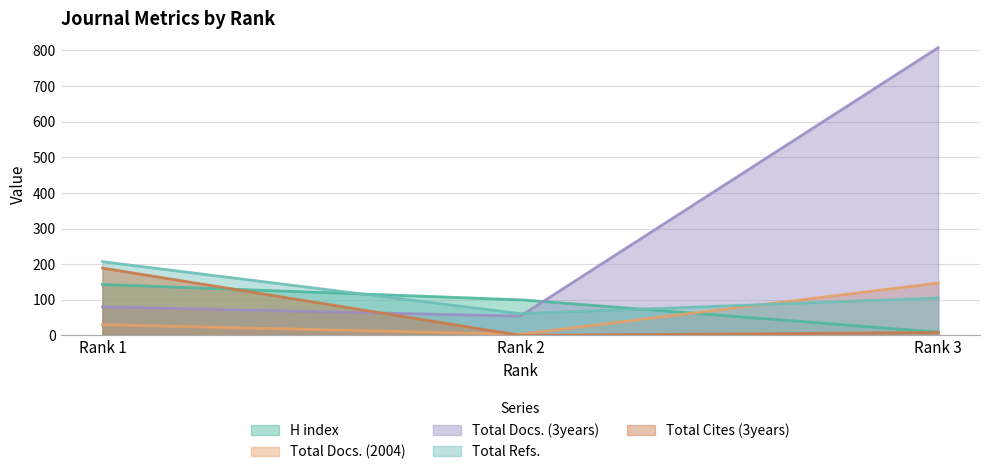

Reading right to left, transcribe all the data shown in this chart.

H index: 9	100	143
Total Docs. (2004): 147	3	30
Total Docs. (3years): 808	54	80
Total Refs.: 105	61	207
Total Cites (3years): 8	0	189